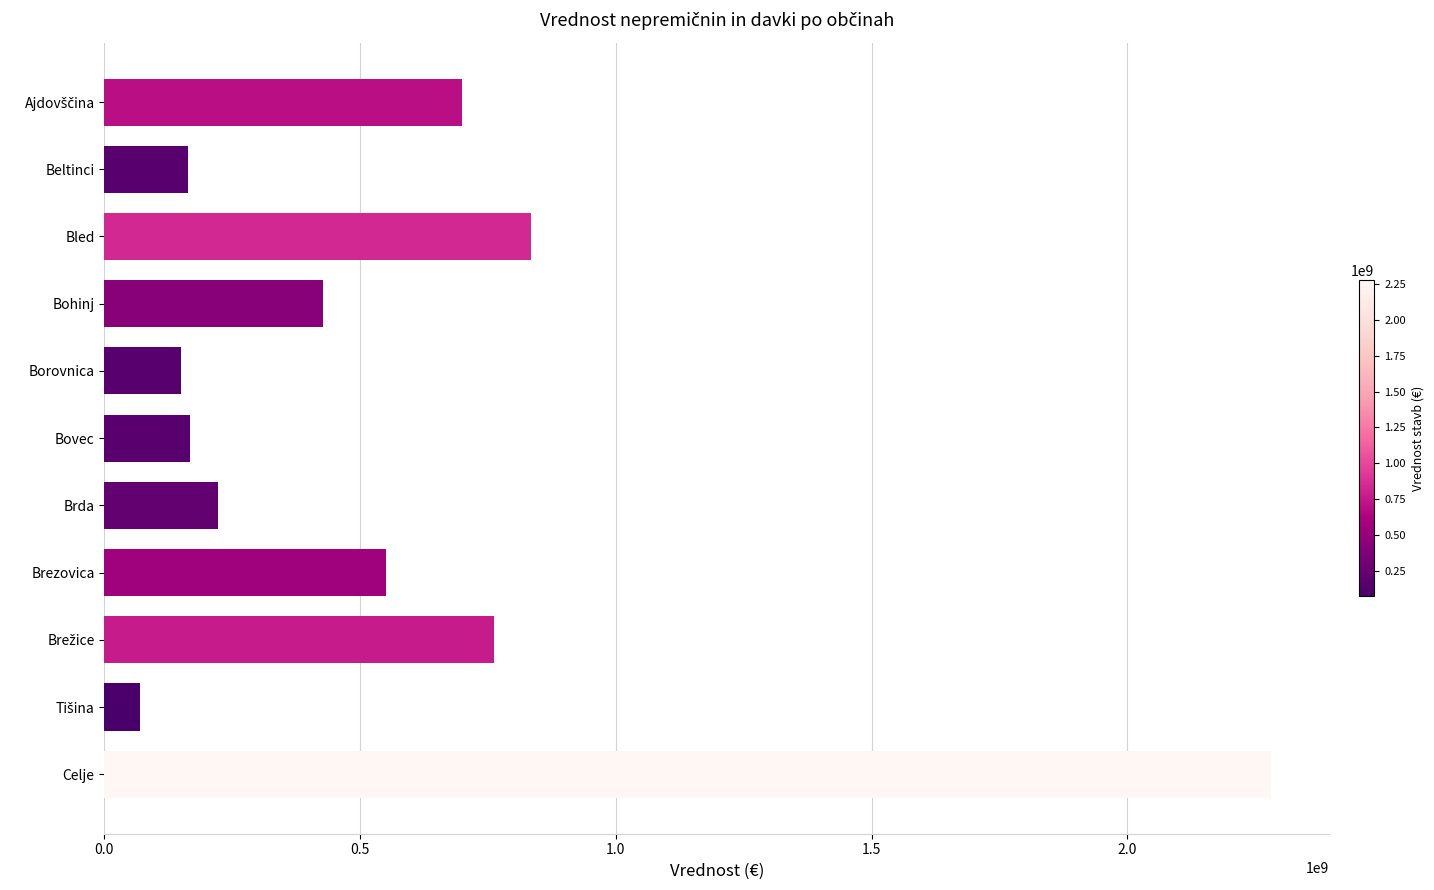

What is the sum of all values?

6329082900.0